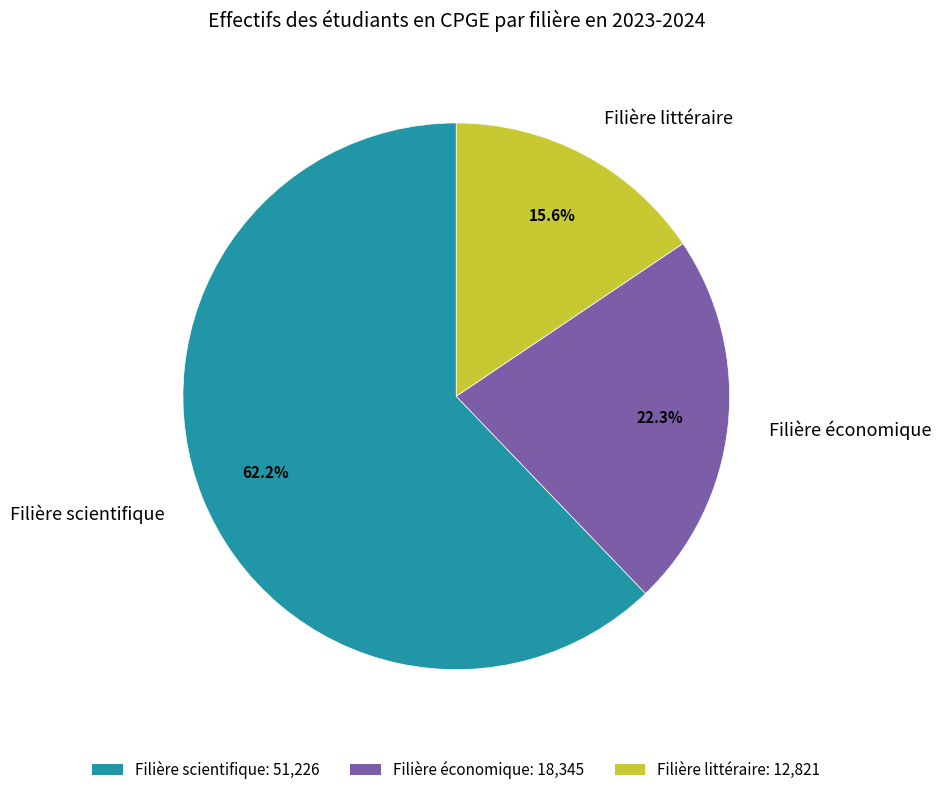

To the nearest percent, what is the difference between the Filière littéraire and Filière scientifique slice percentages?

47%